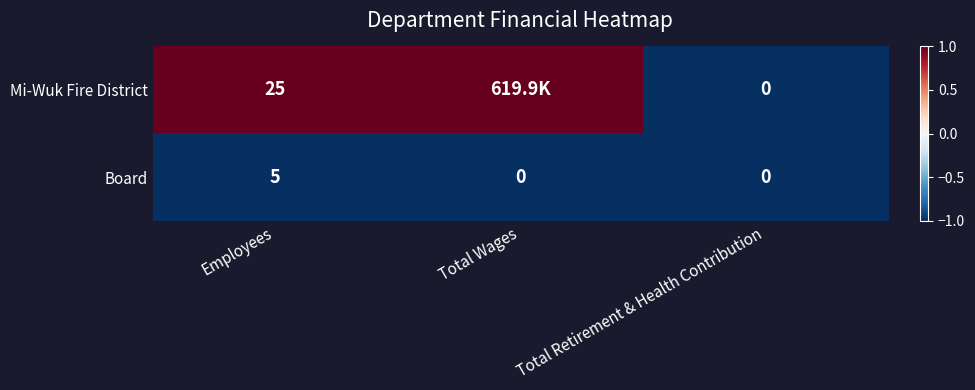

At which label does Board reach its peak?

Employees